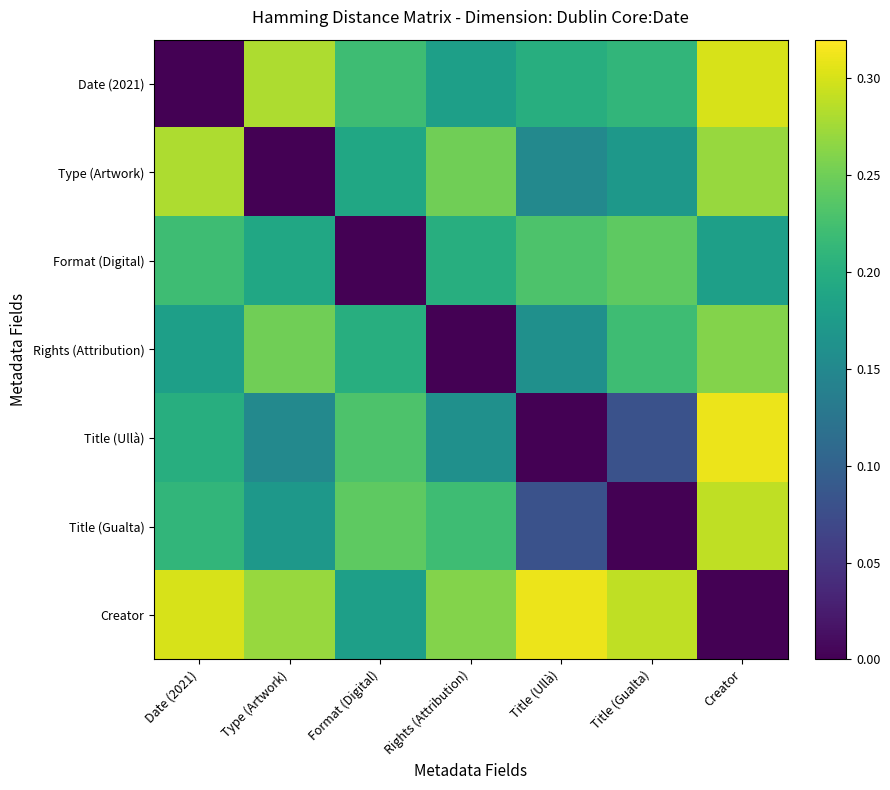

How many distinct data groups are displayed?

7